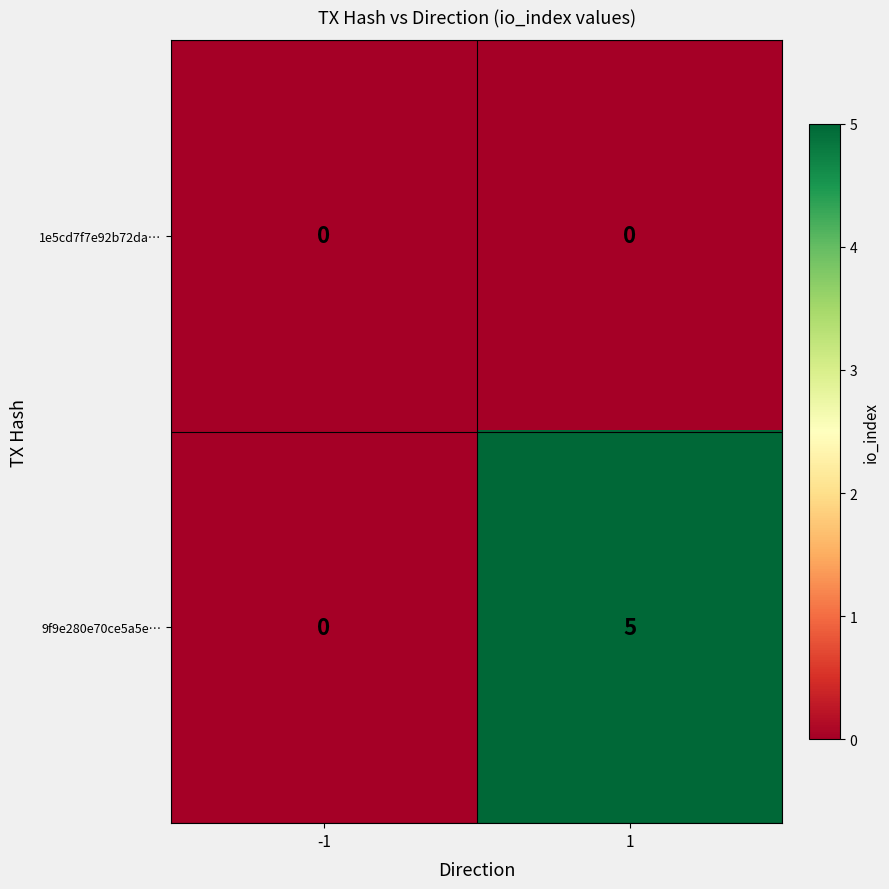

Which series changed the most between -1 and 1?

9f9e280e70ce5a5e…